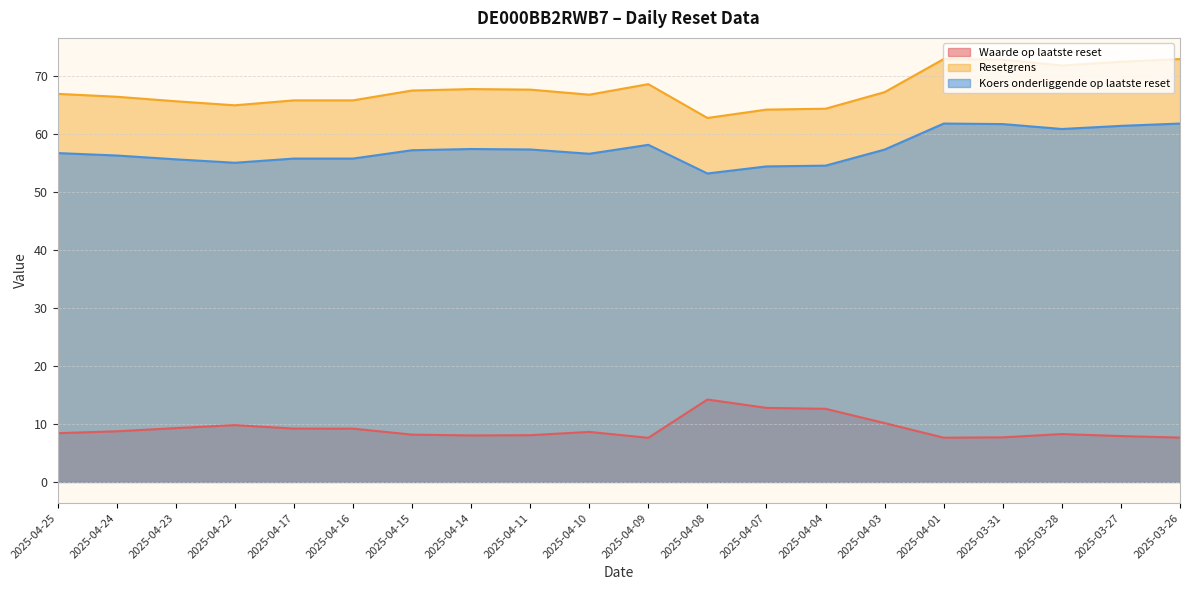

Which series has the widest spread of values?

Resetgrens